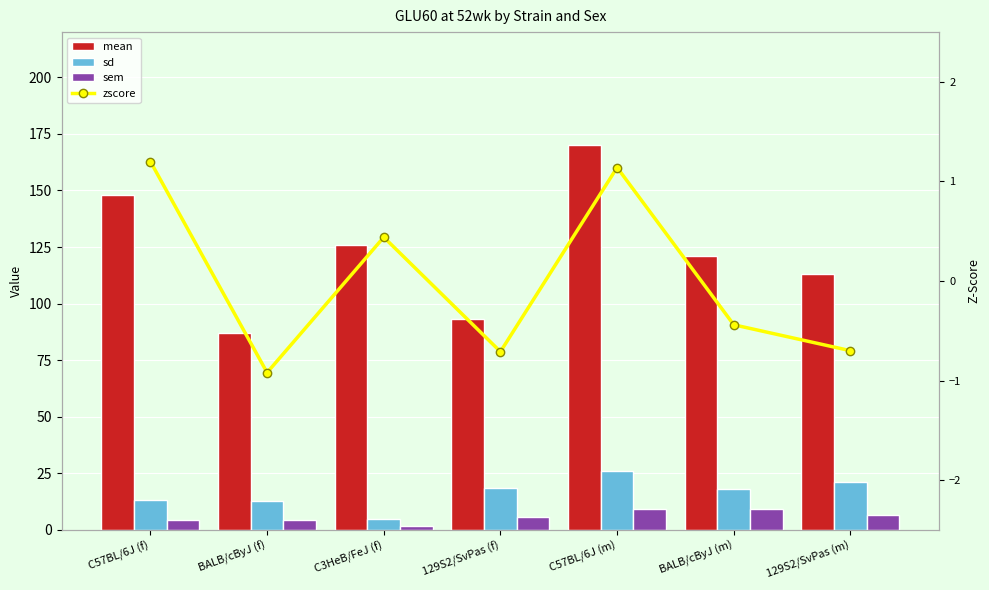

What is the sum of all mean values?

858.0